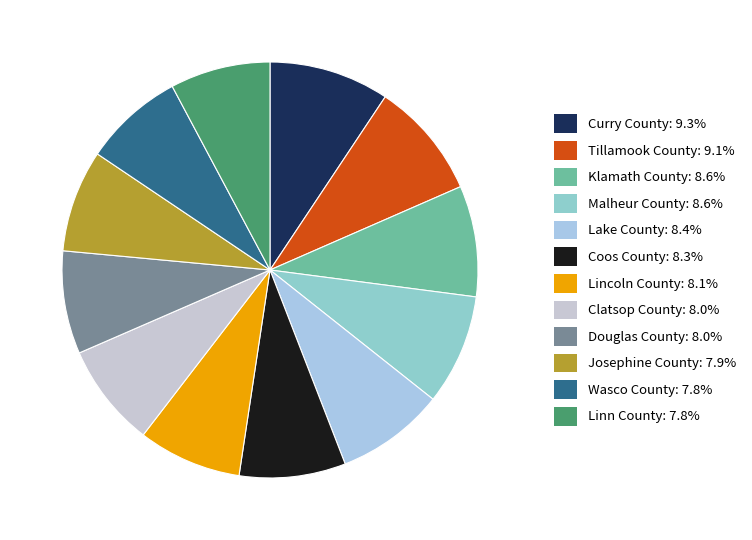

Is it true that Josephine County is 3% of the pie?

False